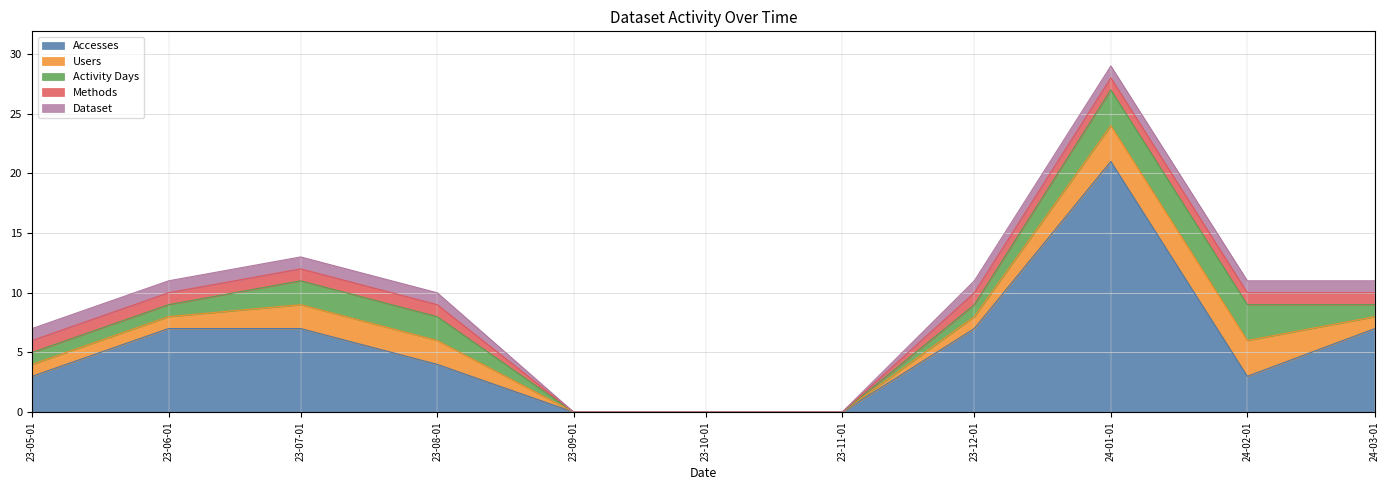

Reading left to right, what are all the values shown in this chart?

Accesses: 3	7	7	4	0	0	0	7	21	3	7
Users: 1	1	2	2	0	0	0	1	3	3	1
Activity Days: 1	1	2	2	0	0	0	1	3	3	1
Methods: 1	1	1	1	0	0	0	1	1	1	1
Dataset: 1	1	1	1	0	0	0	1	1	1	1